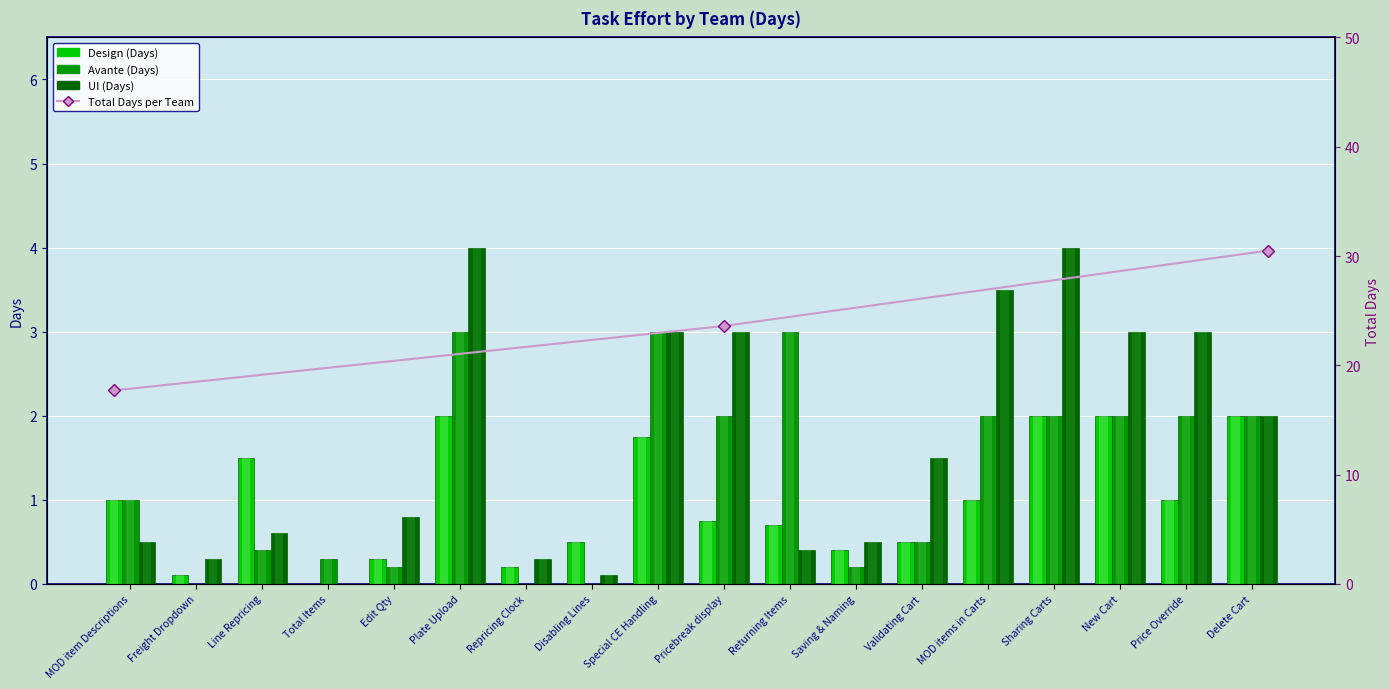

What is the label of the 14th bar from the left?

MOD items in Carts